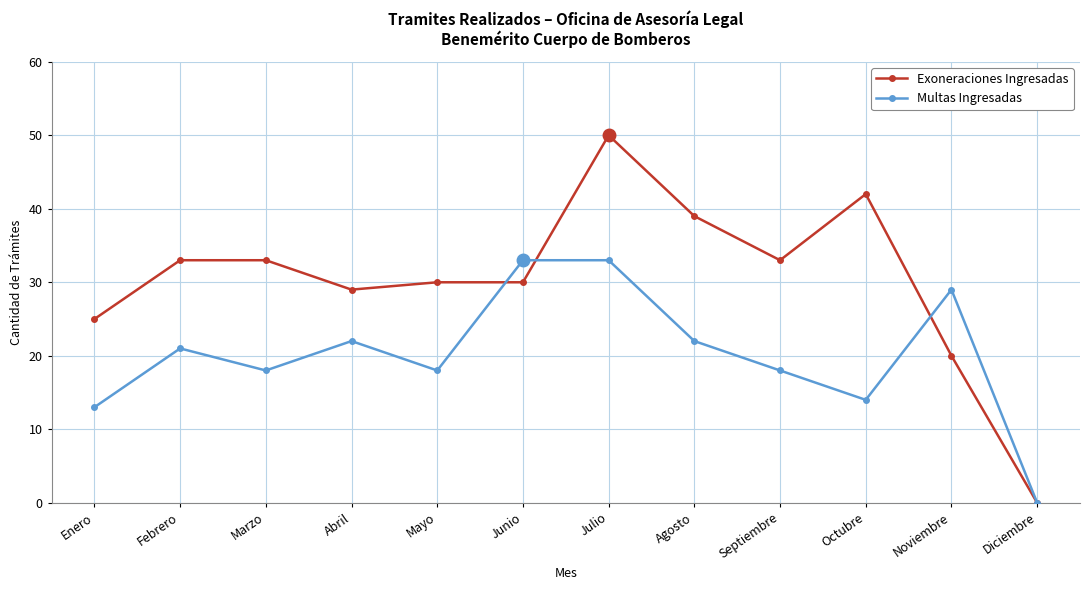

Reading left to right, list all the values displayed in this chart.

Exoneraciones Ingresadas: Enero=25	Febrero=33	Marzo=33	Abril=29	Mayo=30	Junio=30	Julio=50	Agosto=39	Septiembre=33	Octubre=42	Noviembre=20	Diciembre=0
Multas Ingresadas: Enero=13	Febrero=21	Marzo=18	Abril=22	Mayo=18	Junio=33	Julio=33	Agosto=22	Septiembre=18	Octubre=14	Noviembre=29	Diciembre=0